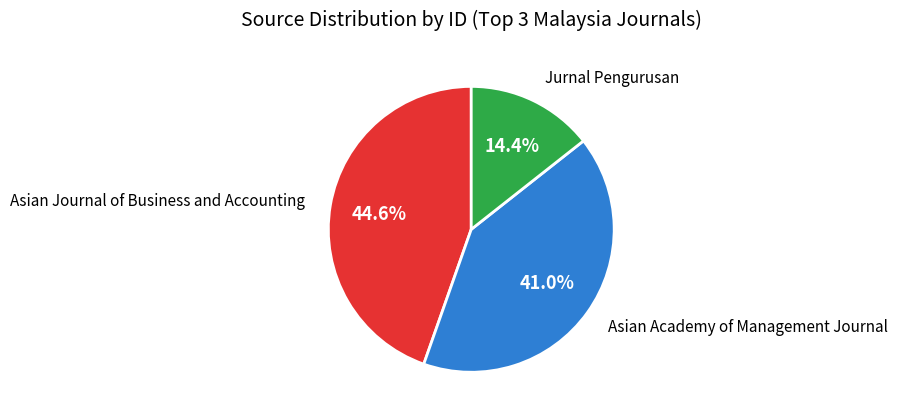

How many slices are in this pie chart?

3